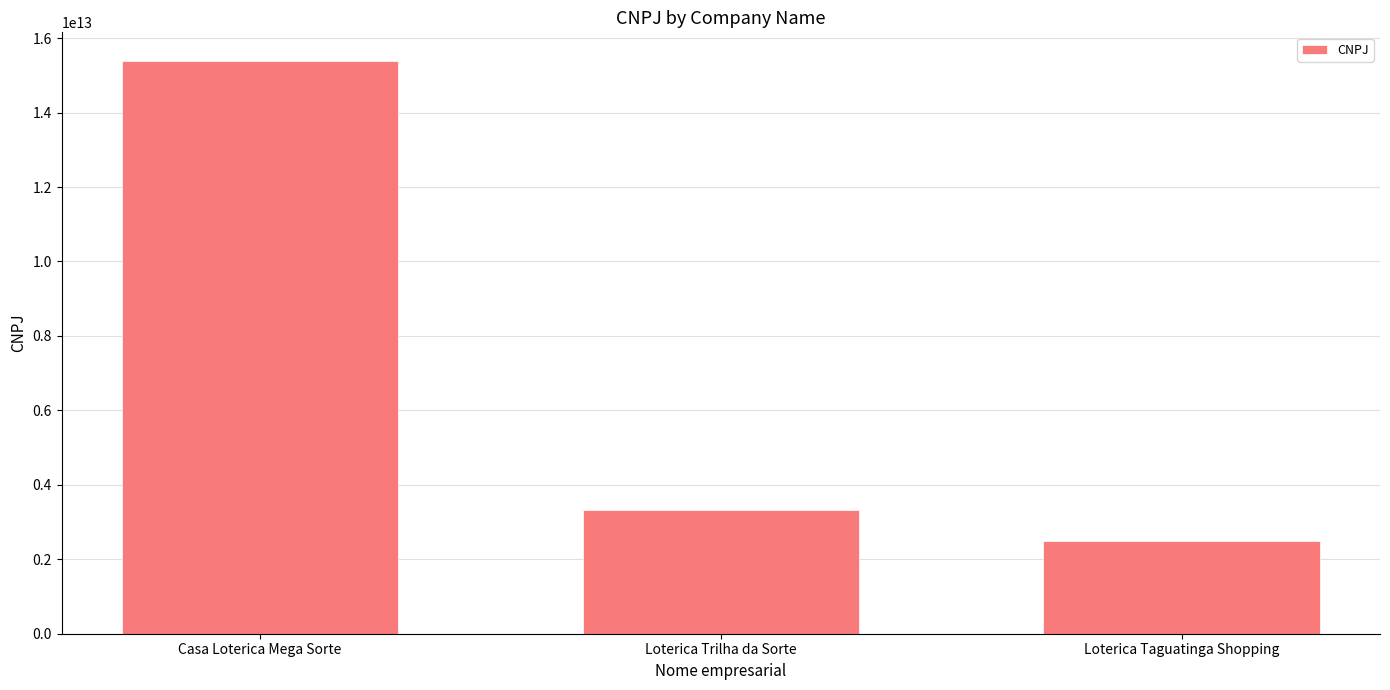

Reading left to right, transcribe all the data shown in this chart.

15386171000178	3334811000117	2498144000145